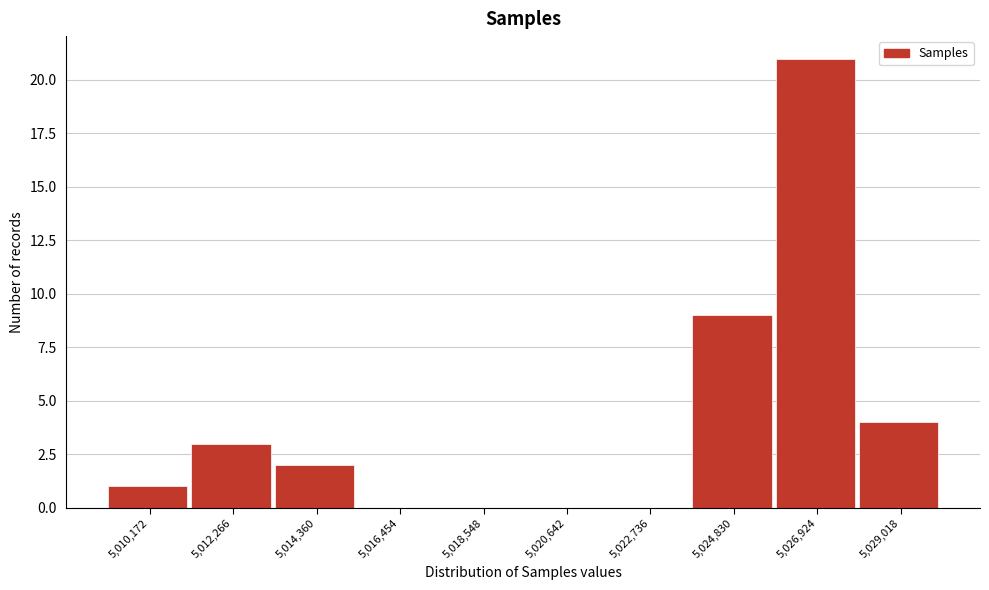

Reading left to right, list all the values displayed in this chart.

5,010,172=1	5,012,266=3	5,014,360=2	5,016,454=0	5,018,548=0	5,020,642=0	5,022,736=0	5,024,830=9	5,026,924=21	5,029,018=4